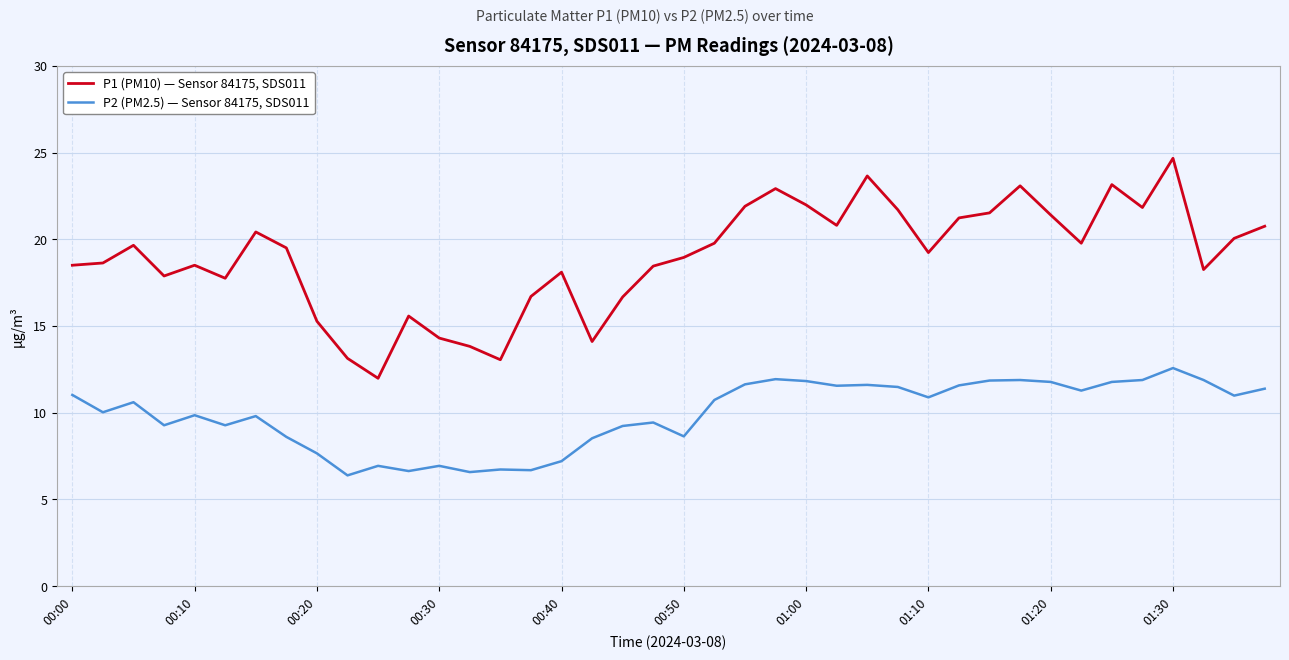

Rank the series by their maximum value, from lowest to highest.

P2 (PM2.5) — Sensor 84175, SDS011, P1 (PM10) — Sensor 84175, SDS011